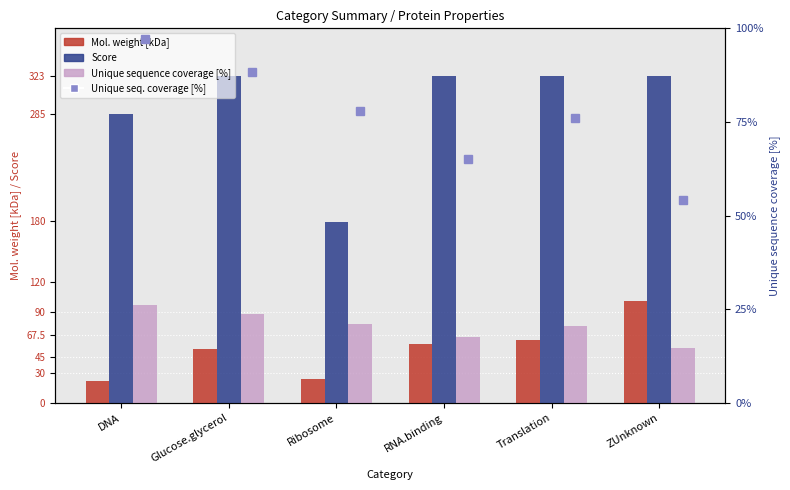

What is the label of the 5th bar from the right?

Glucose.glycerol